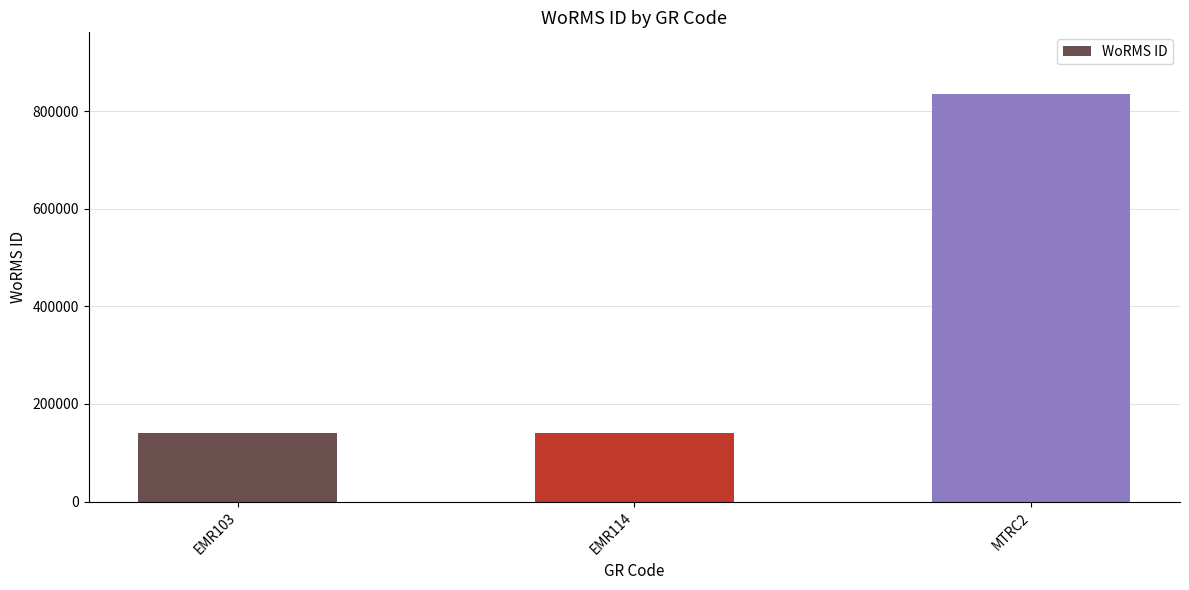

Count the number of categories in the chart.

3